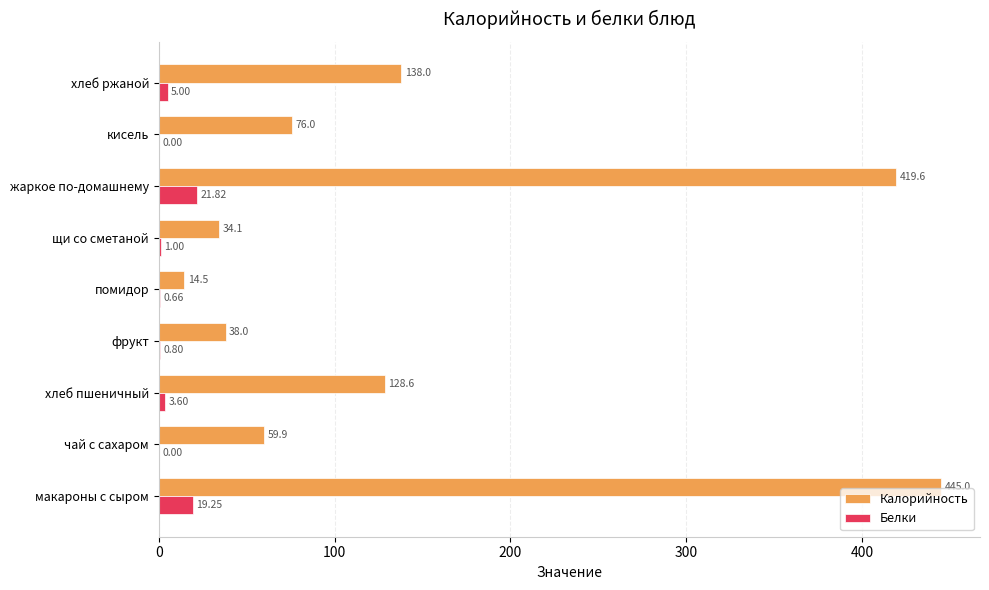

How many data points does each series have?

9